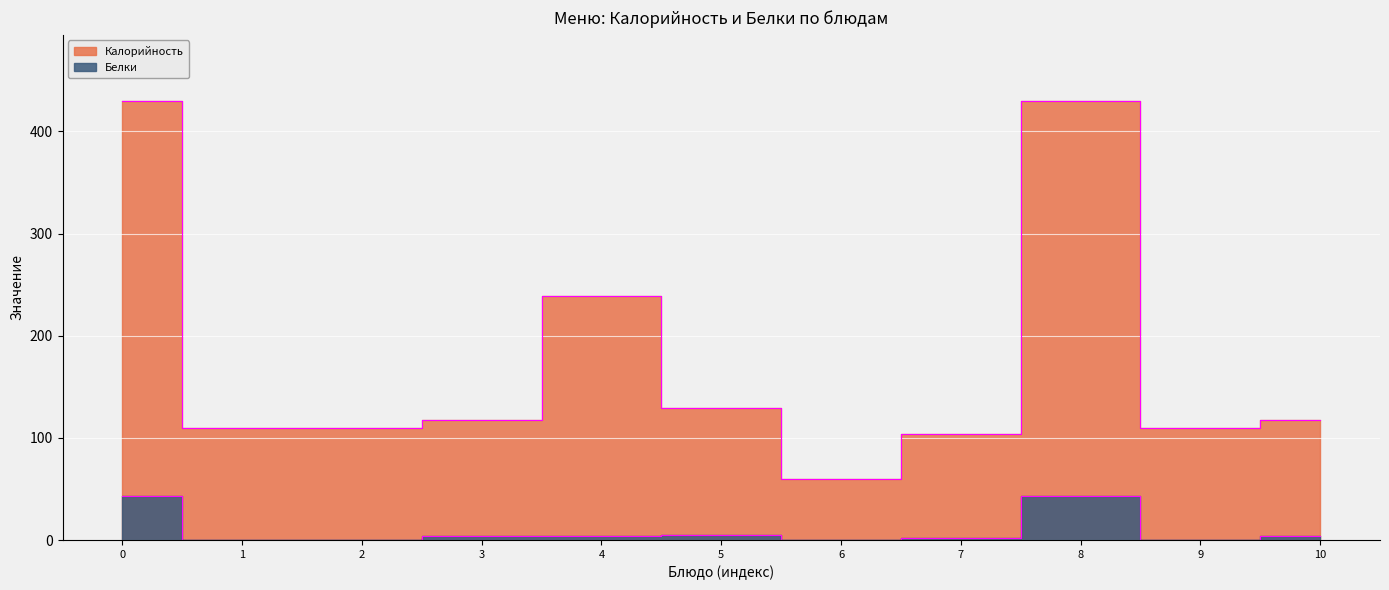

How many data points in Калорийность are above 118?

4